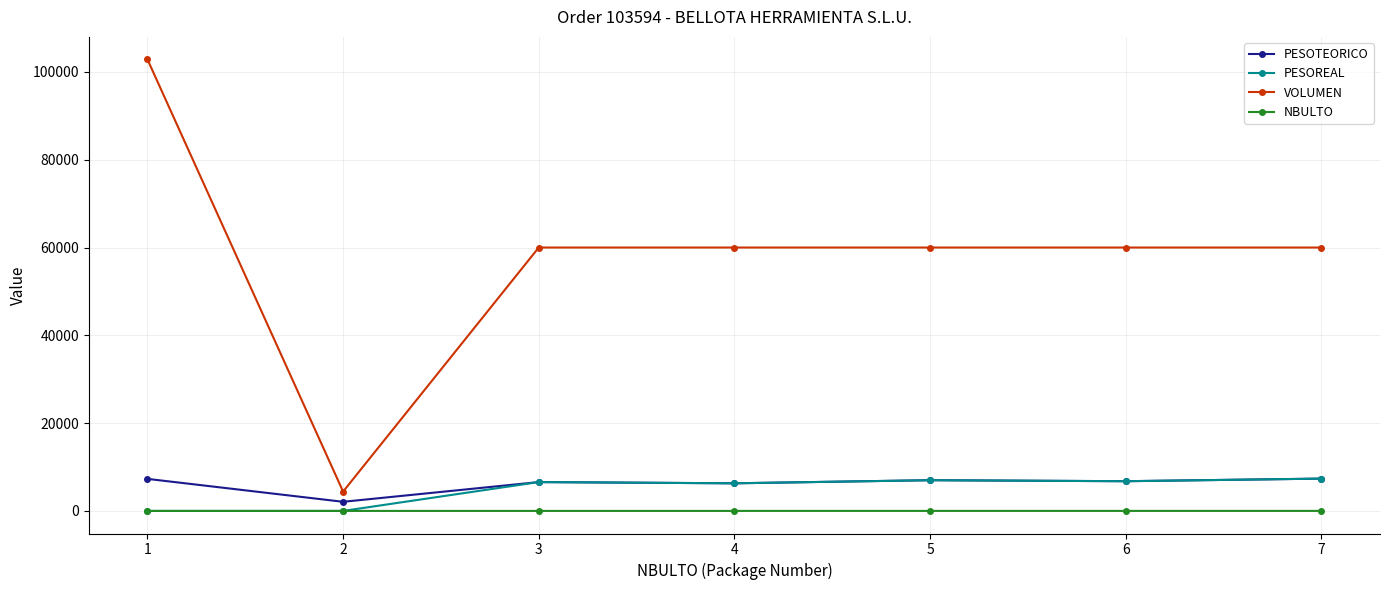

What is the value of the VOLUMEN point at the 3rd from the left?

60000